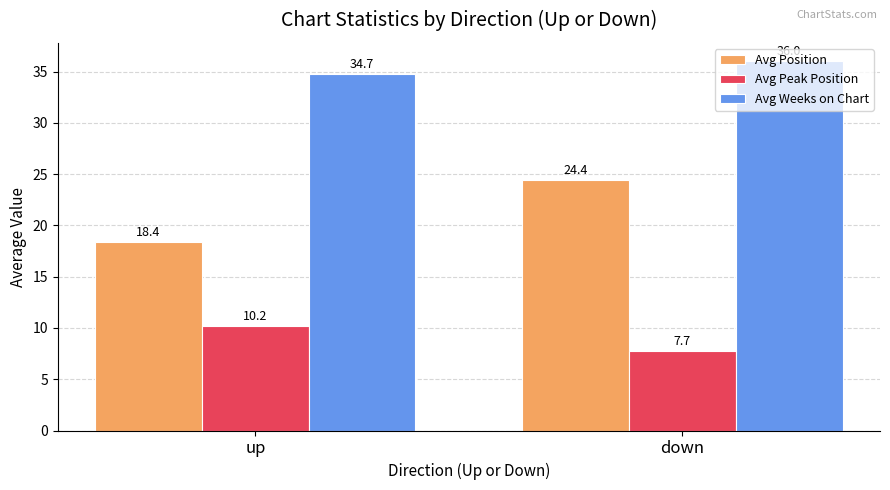

Reading left to right, extract all data points from this chart.

Avg Position: up=18.4	down=24.4
Avg Peak Position: up=10.2	down=7.7
Avg Weeks on Chart: up=34.7	down=36.0